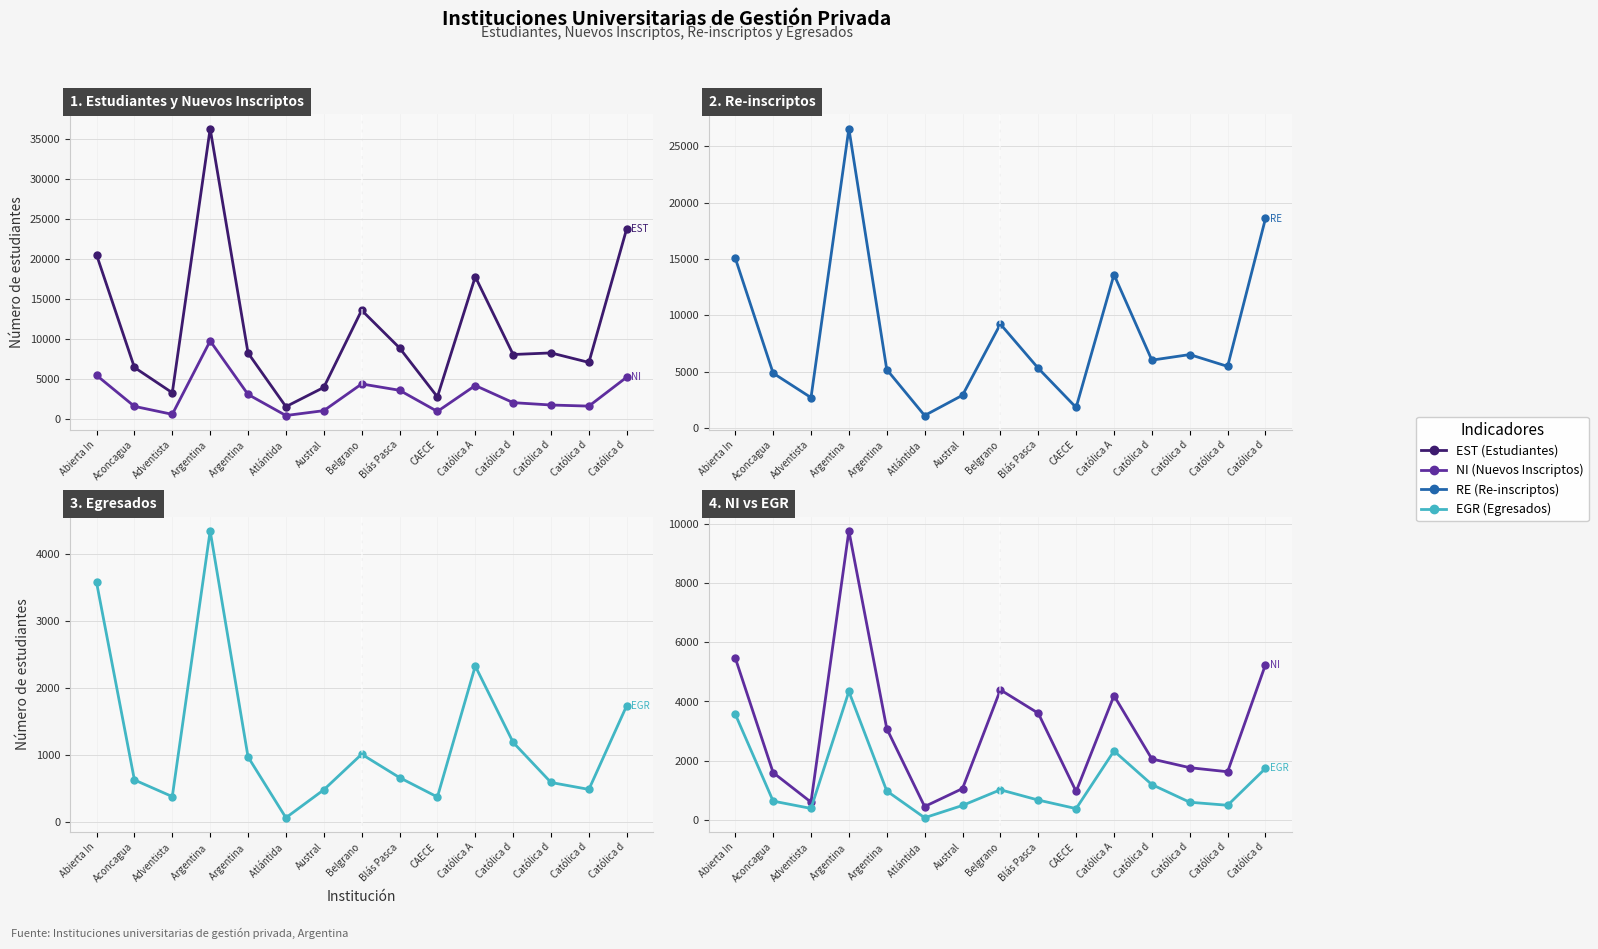

At which category is the sum across all series the highest?

Argentina 